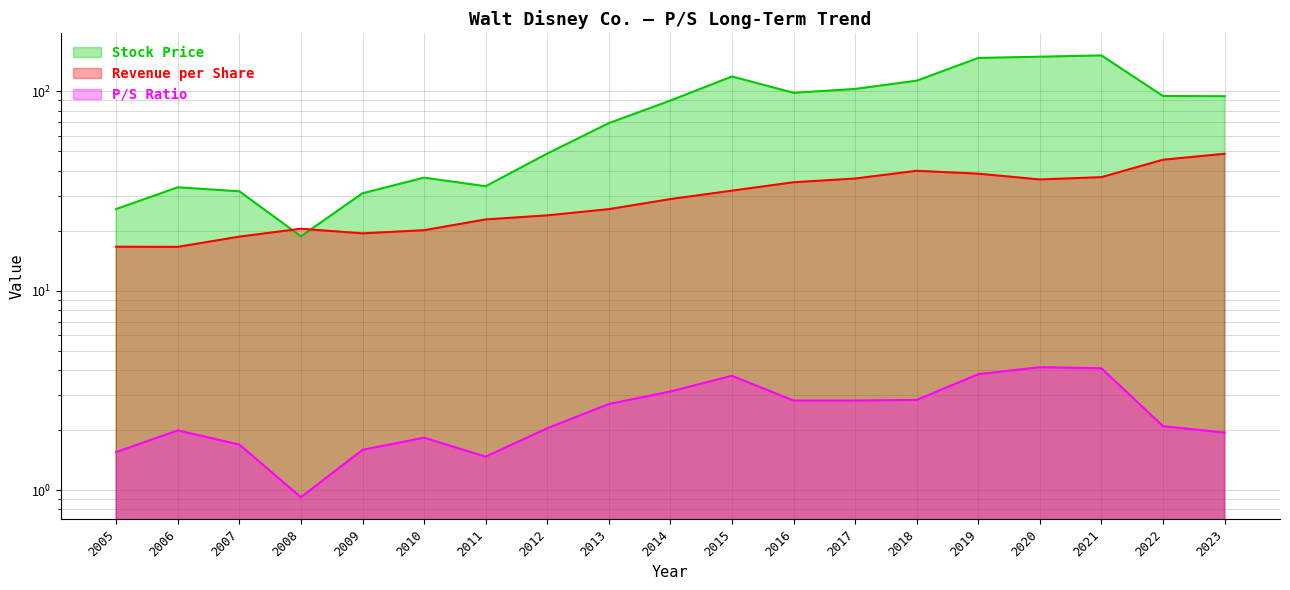

What are all the series names shown in the legend?

Stock Price, Revenue per Share, P/S Ratio